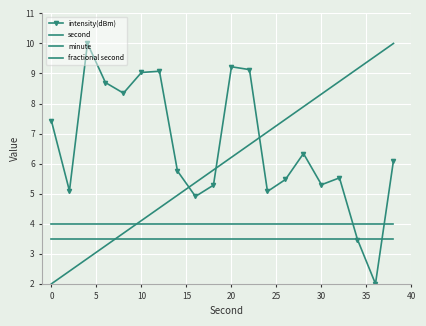

Which series has the largest range (max minus min)?

intensity(dBm)